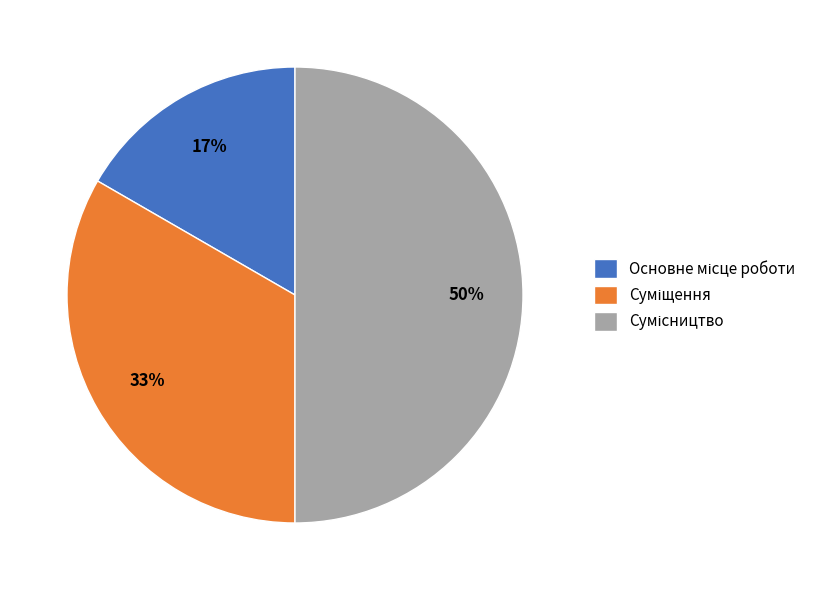

To the nearest percent, what is the average slice percentage?

33%